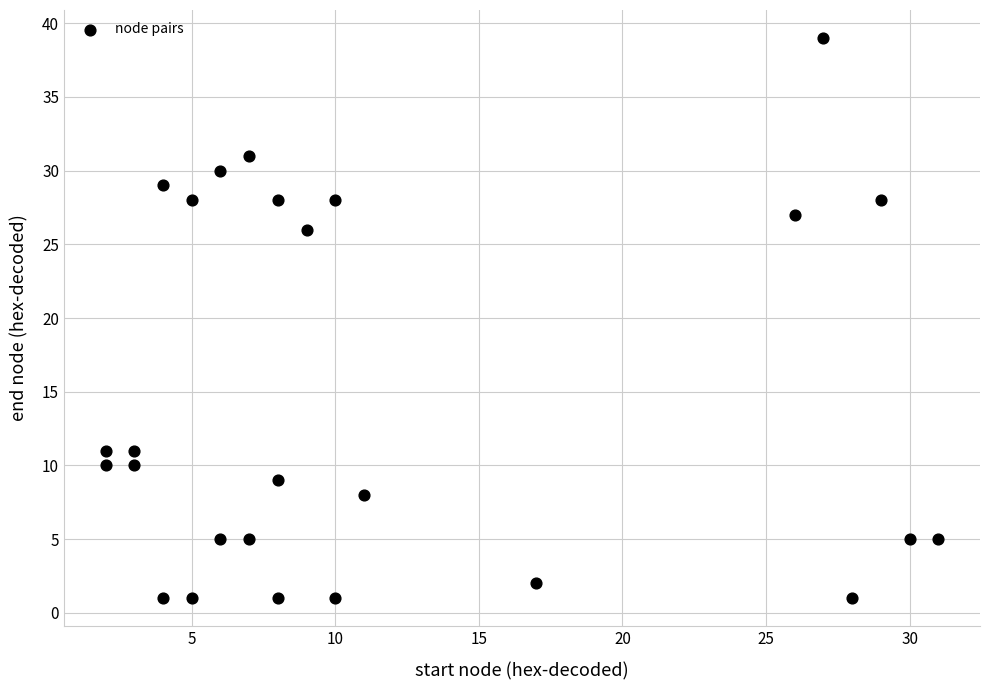

What Y value in the scatter plot is closest to 20?

26